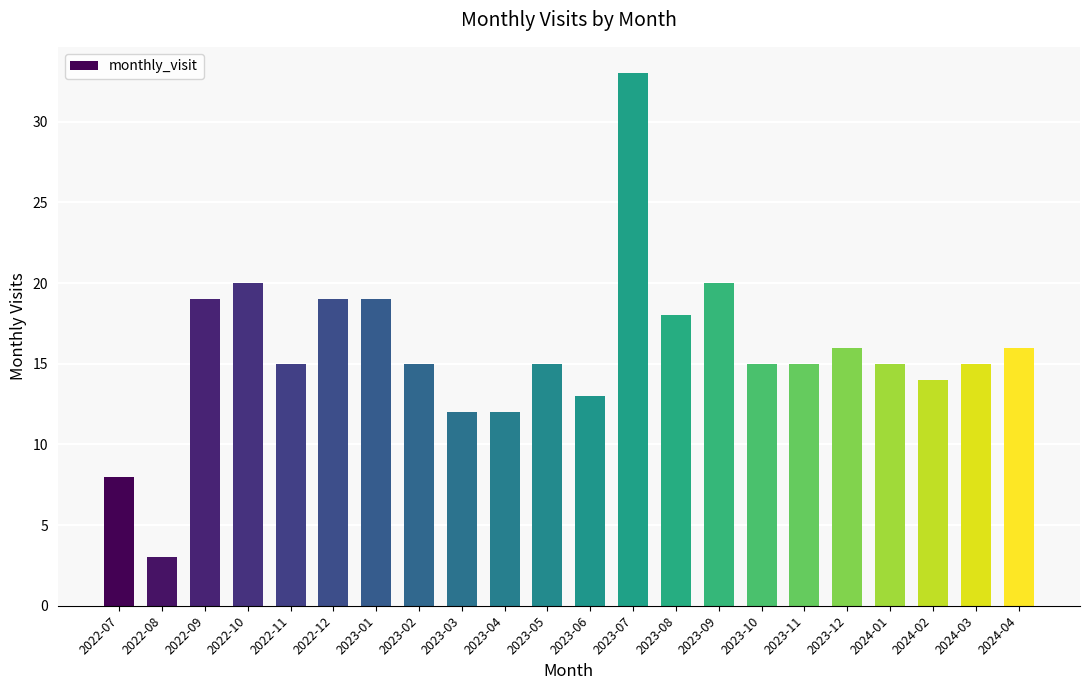

Approximately how many times larger is the value at 2023-12 compared to 2022-12?

0.8